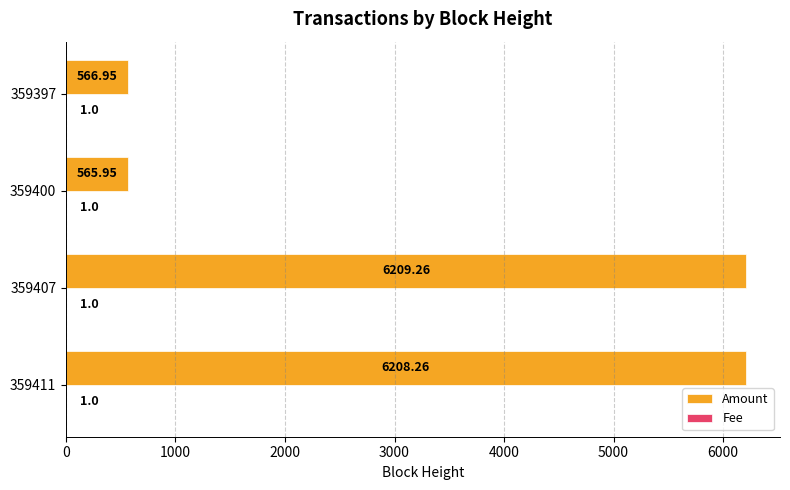

Which series has the largest total across all categories?

Amount